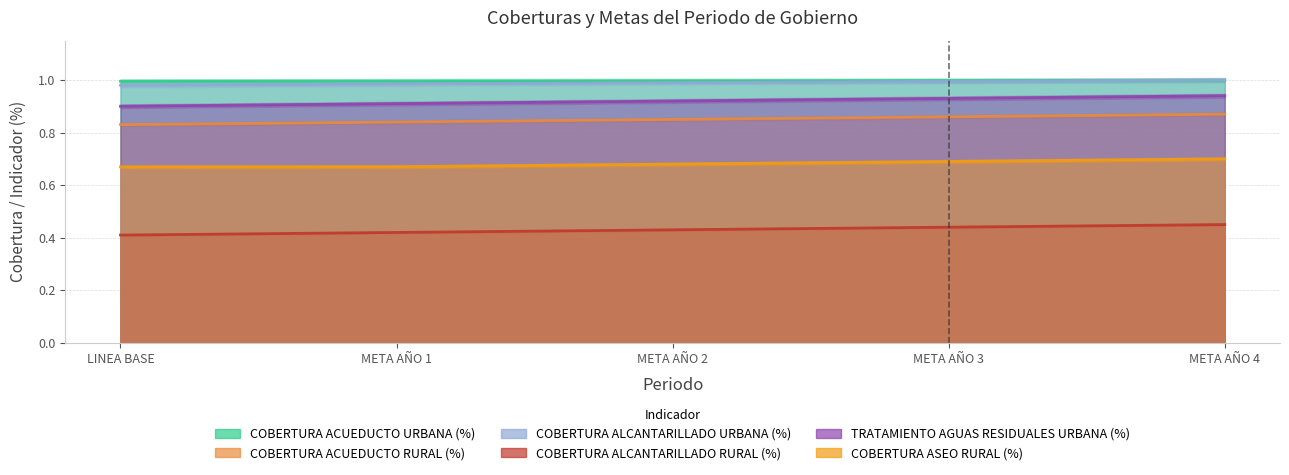

The COBERTURA ALCANTARILLADO URBANA (%) series shows 1.6 at LINEA BASE. True or false?

False